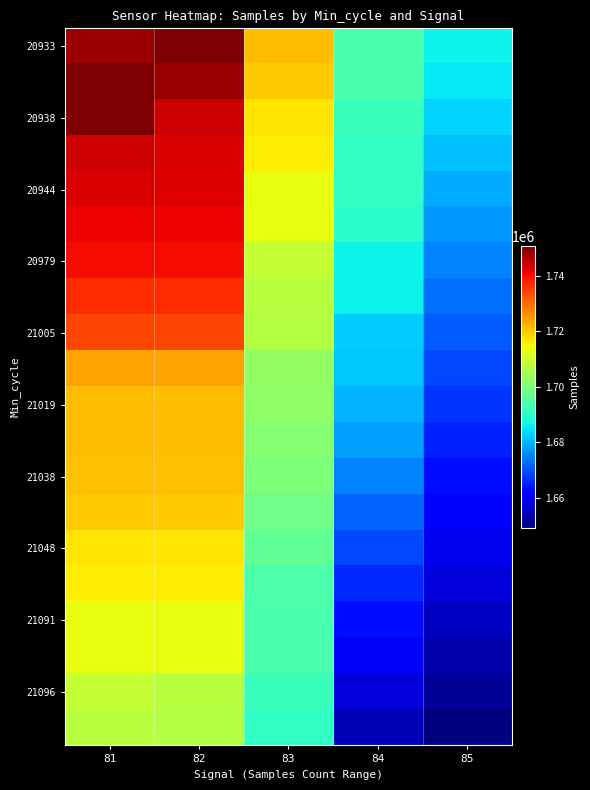

What is the spread (max minus min) of values at 82?

43522